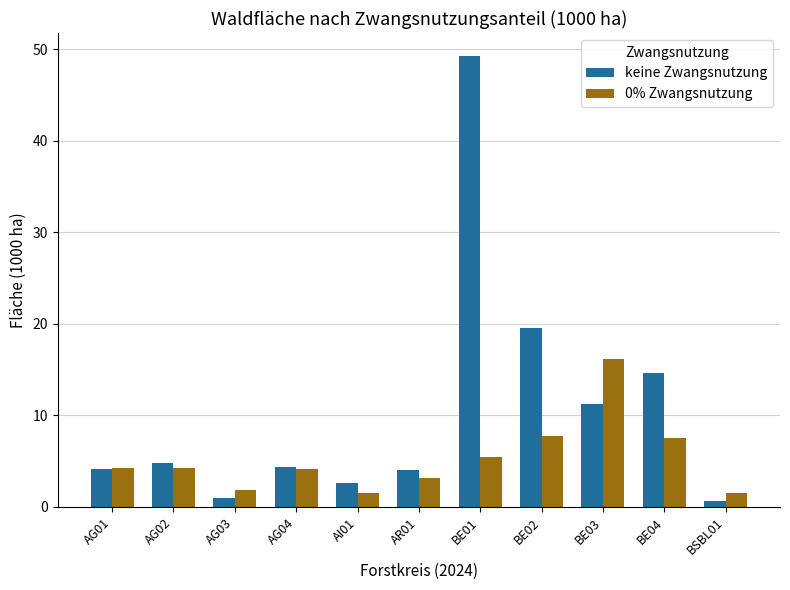

The keine Zwangsnutzung series shows 6.3 at AR01. True or false?

False